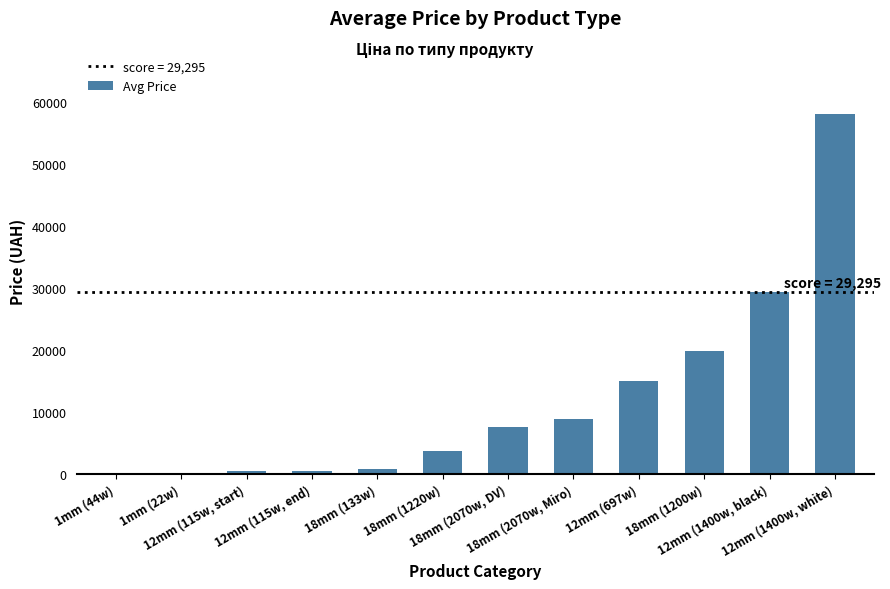

What is the maximum value shown in the chart?

58037.0